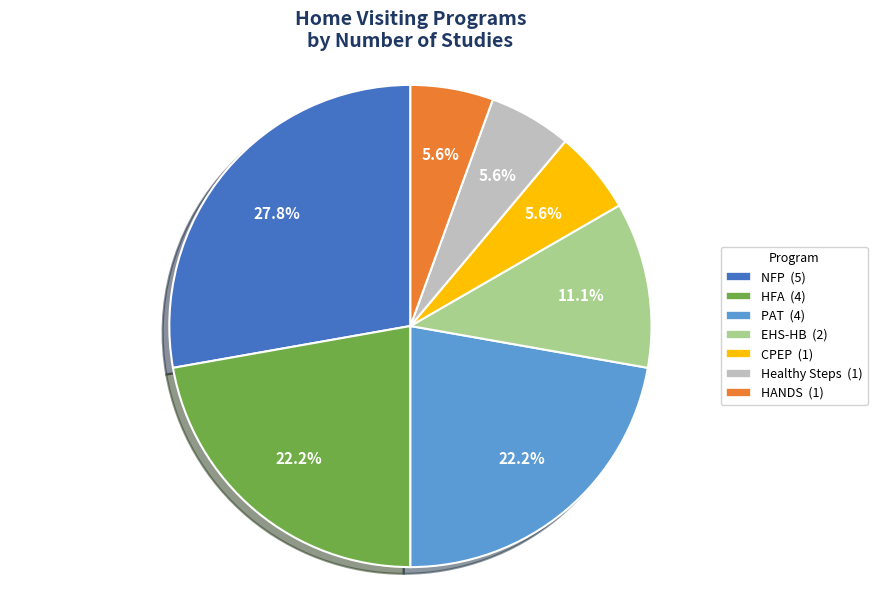

Is there a majority slice in this chart?

No